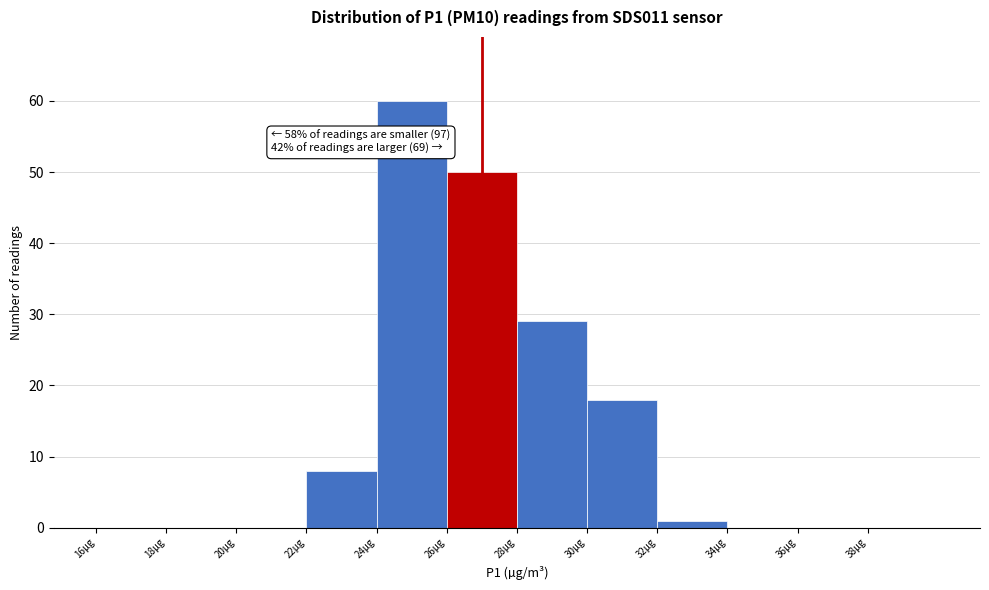

Which range on the x-axis has the tallest bar?

24 to 26